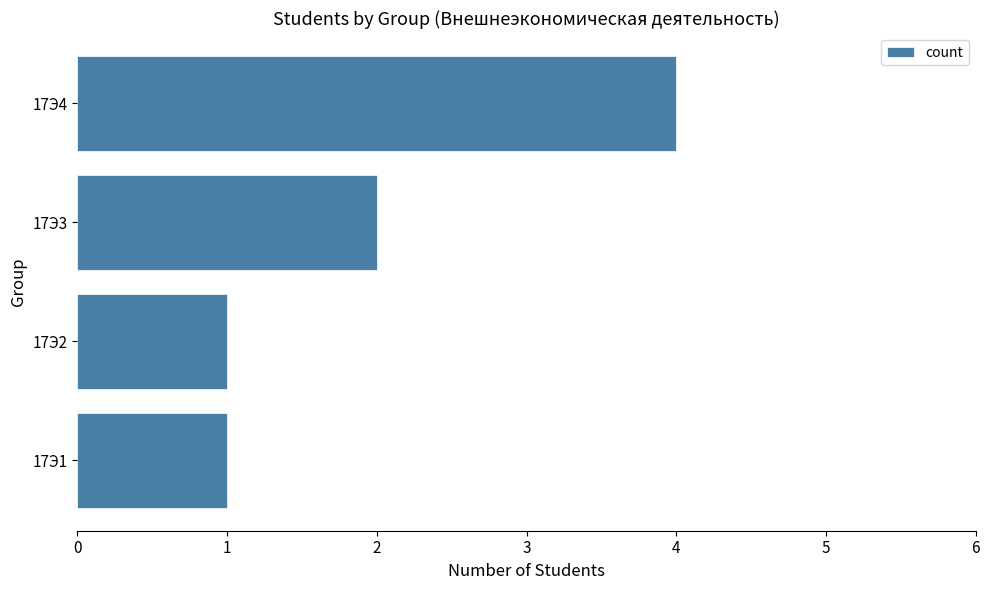

What is the change in value from 17Э1 to 17Э3?

+1